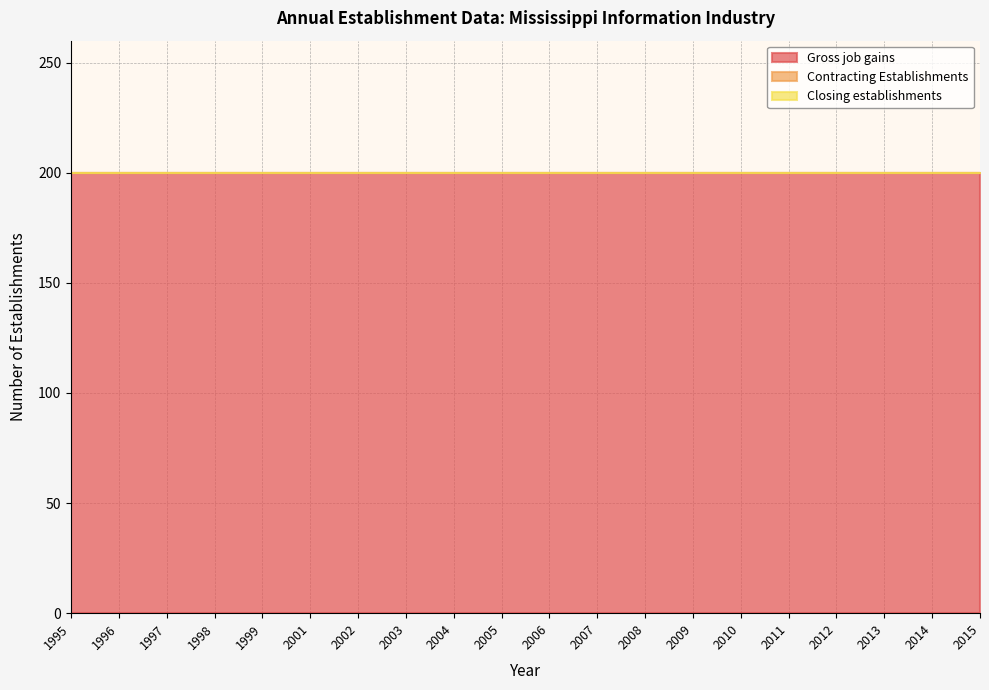

Reading left to right, transcribe all the data shown in this chart.

Gross job gains: 1995=200	1996=200	1997=200	1998=200	1999=200	2001=200	2002=200	2003=200	2004=200	2005=200	2006=200	2007=200	2008=200	2009=200	2010=200	2011=200	2012=200	2013=200	2014=200	2015=200
Contracting Establishments: 1995=0	1996=0	1997=0	1998=0	1999=0	2001=0	2002=0	2003=0	2004=0	2005=0	2006=0	2007=0	2008=0	2009=0	2010=0	2011=0	2012=0	2013=0	2014=0	2015=0
Closing establishments: 1995=0	1996=0	1997=0	1998=0	1999=0	2001=0	2002=0	2003=0	2004=0	2005=0	2006=0	2007=0	2008=0	2009=0	2010=0	2011=0	2012=0	2013=0	2014=0	2015=0